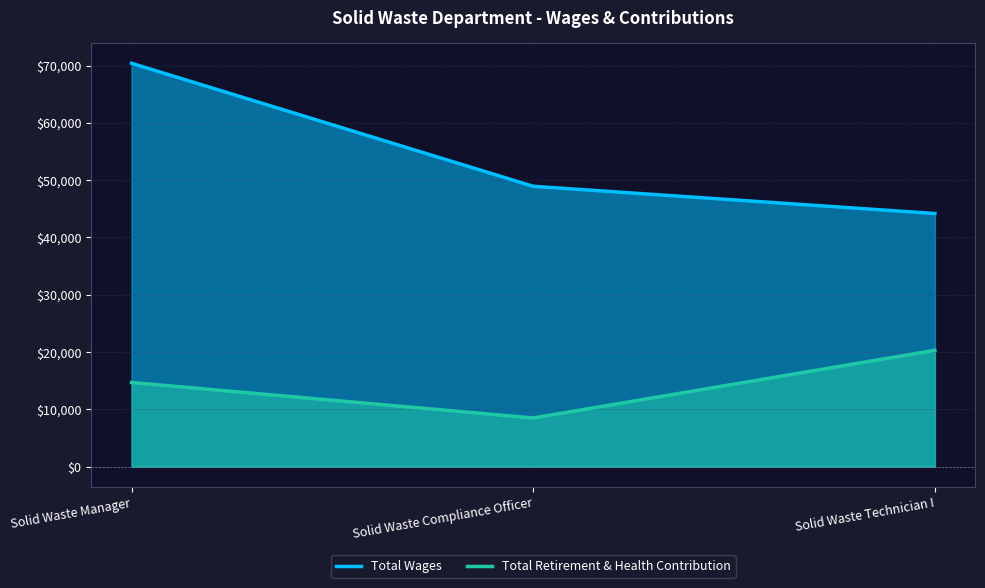

Which series has the largest total across all categories?

Total Wages